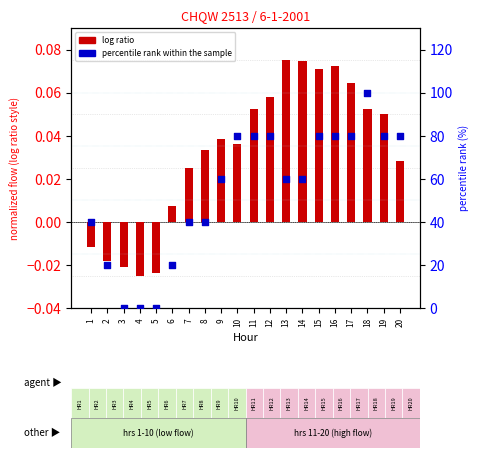

Which series reaches the minimum Y coordinate?

log ratio